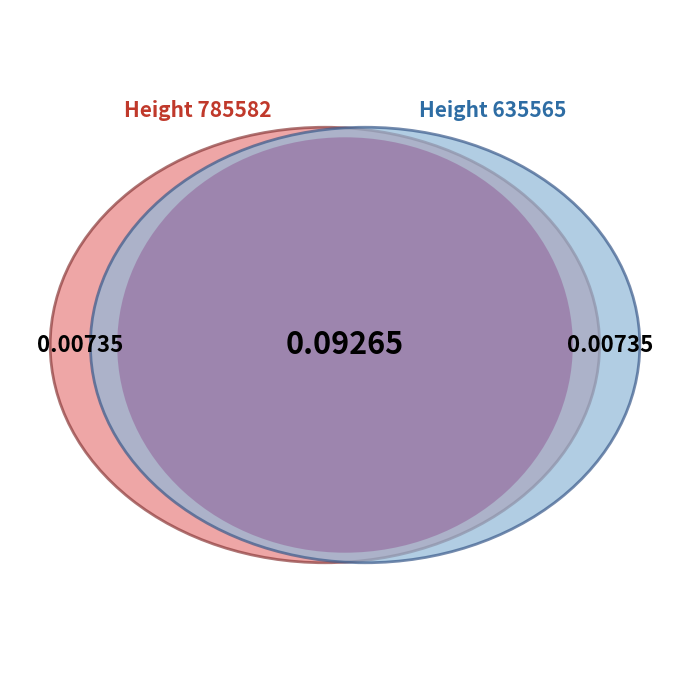

How many slices are in this pie chart?

2